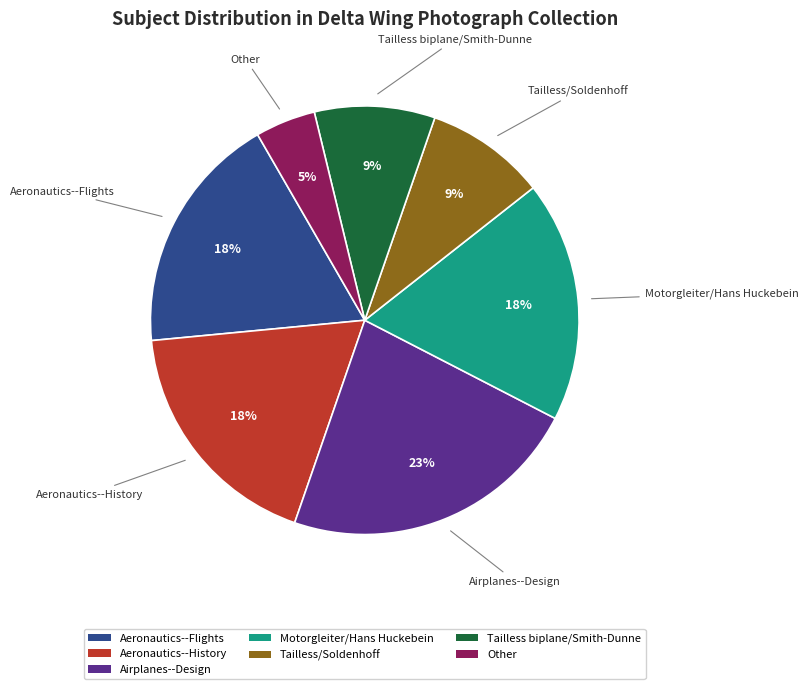

What is the ratio of the value at Aeronautics--History to the value at Aeronautics--Flights?

1.0